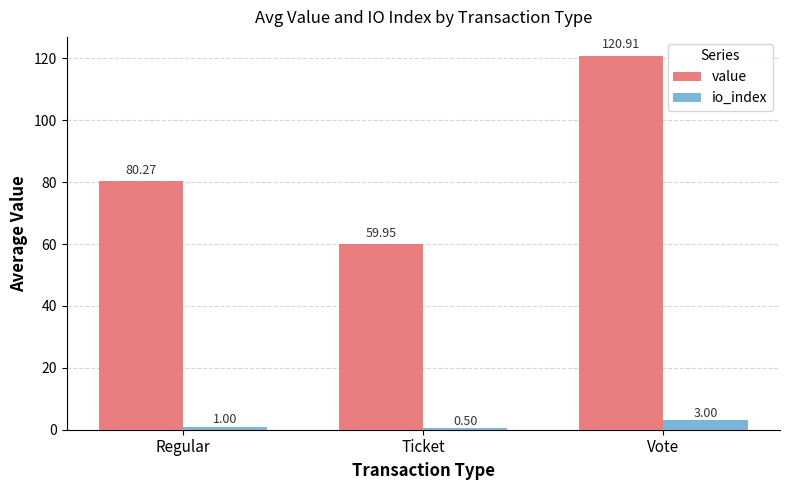

At Vote, list the series in order from largest to smallest.

value, io_index